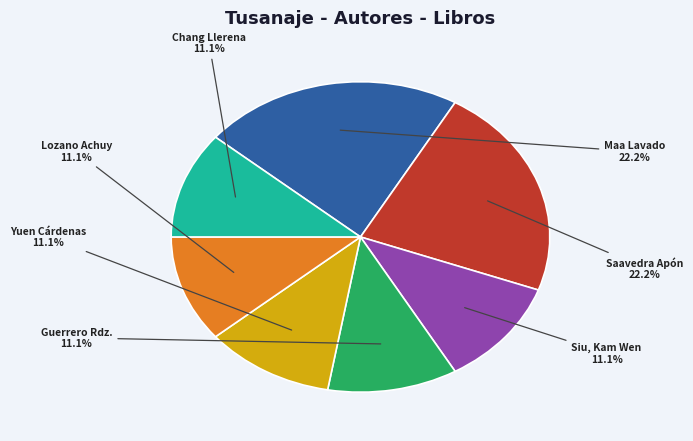

Which has a higher value, Saavedra Apón or Chang Llerena?

Saavedra Apón